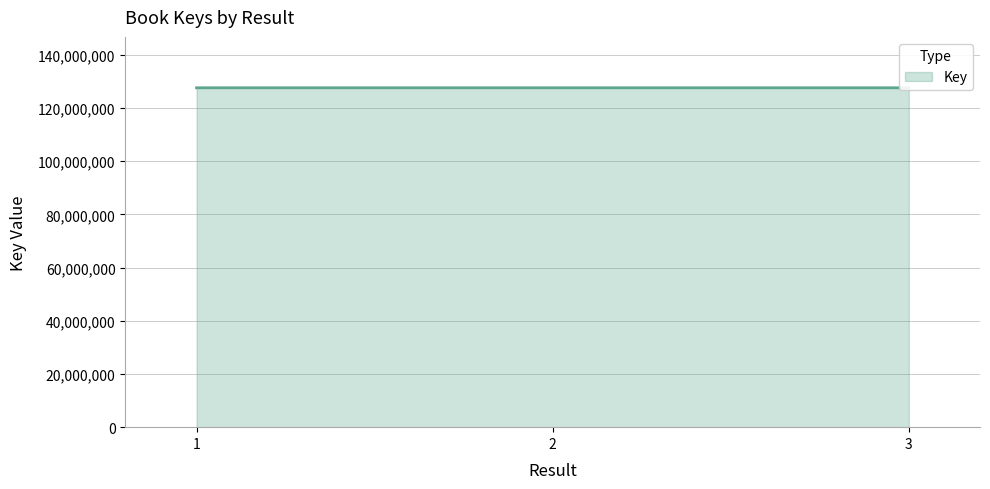

What is the difference between the values at 1 and 2?

773